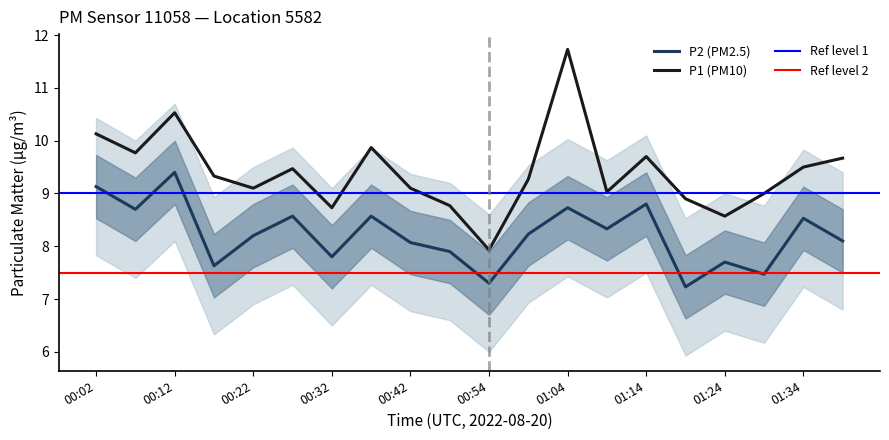

How many data points in P2 are above 8?

13